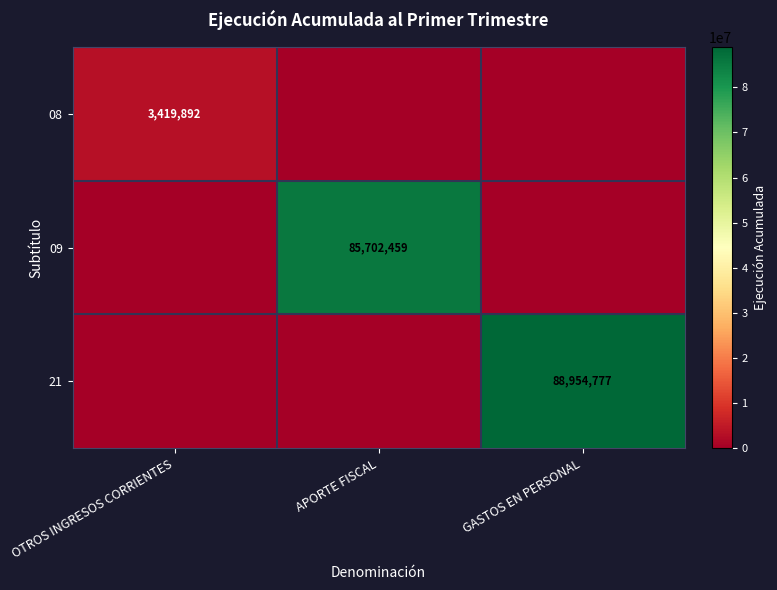

Is it true that 08 equals 3419892 at OTROS INGRESOS CORRIENTES?

True